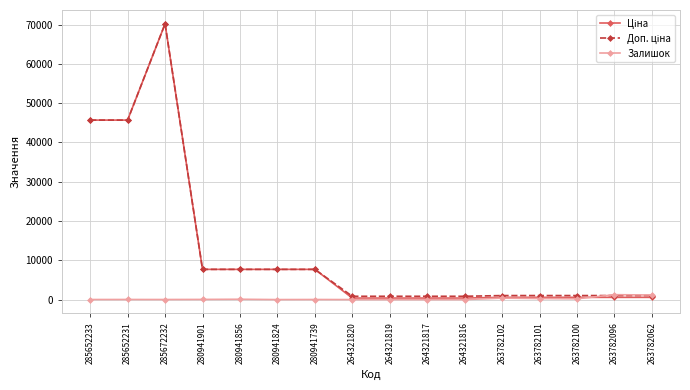

True or false: Залишок has a value of 0.0 at 264321820.

True